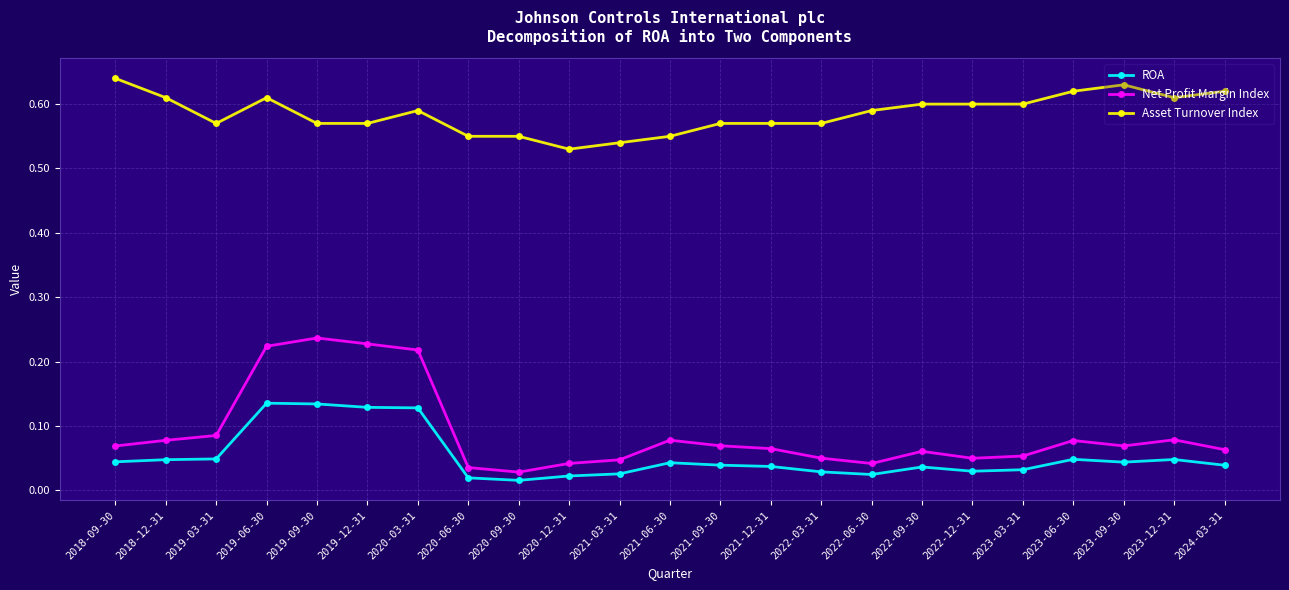

True or false: Net Profit Margin Index and ROA cross at least once.

False